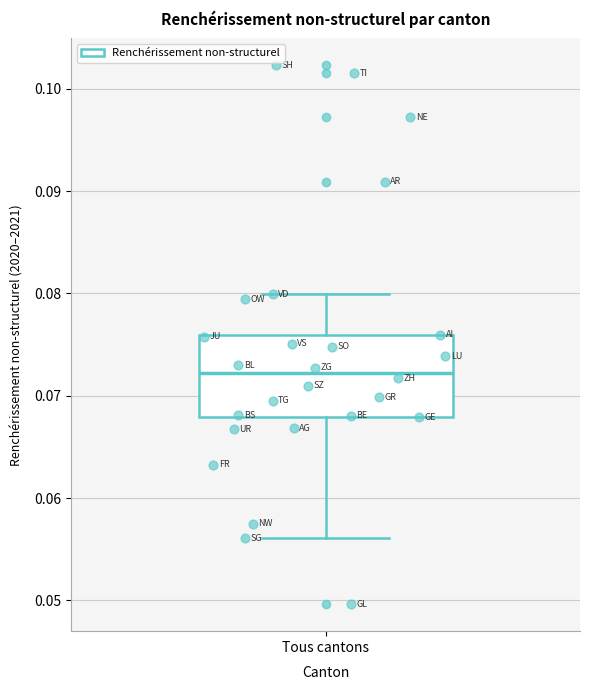

Where does the lower whisker of the box for Tous cantons end on the y-axis? The values are not printed on the chart, so give them approximately, as read against the axis.

0.056